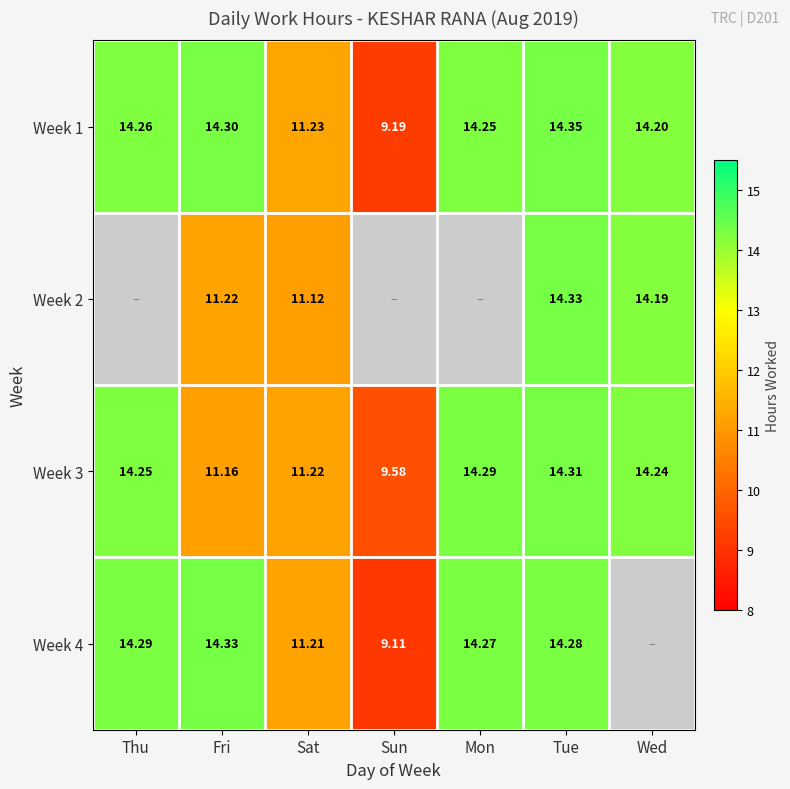

What is the difference between the Week 4 values at Sun and Fri?

5.2